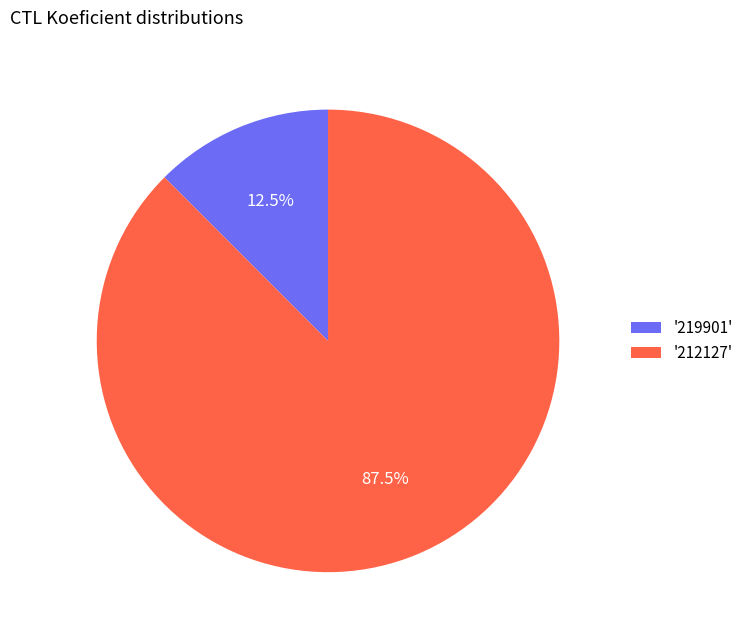

What is the smallest slice in the pie chart?

'219901'